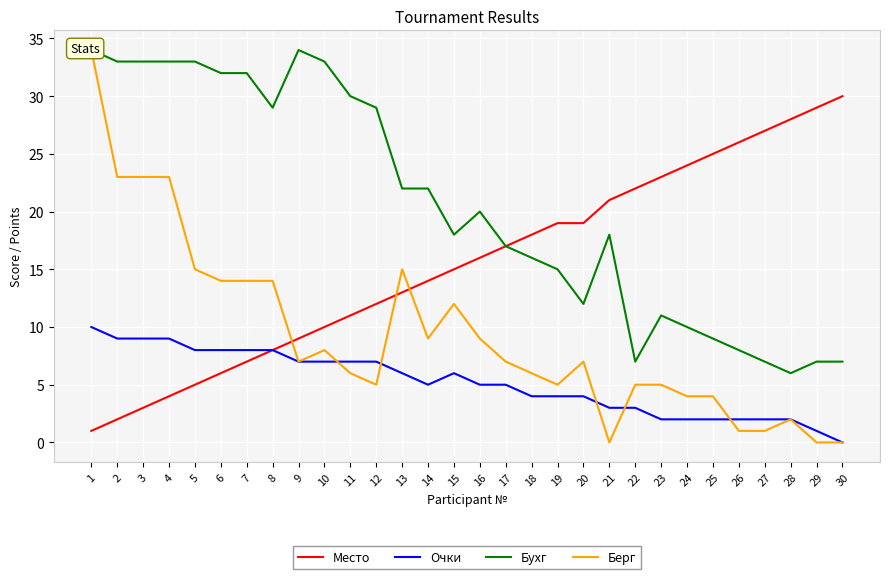

Rank the categories by Очки value from lowest to highest.

30, 29, 23, 24, 25, 26, 27, 28, 21, 22, 18, 19, 20, 14, 16, 17, 13, 15, 9, 10, 11, 12, 5, 6, 7, 8, 2, 3, 4, 1